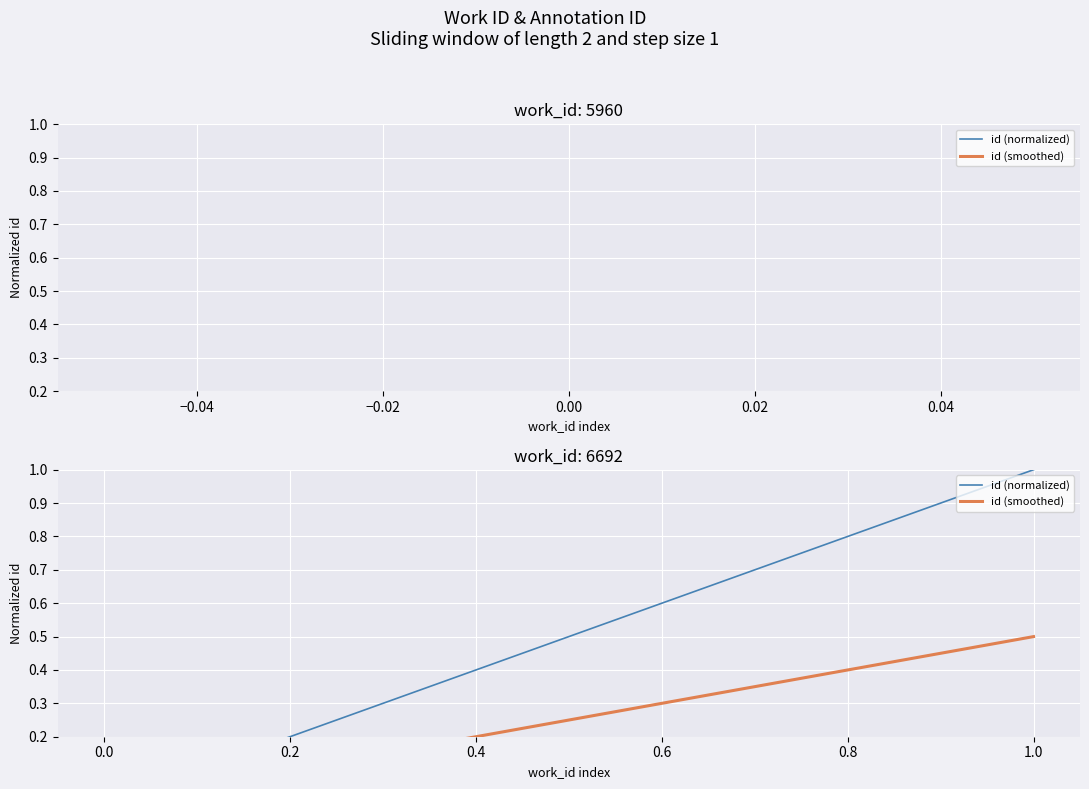

How many positive values does the id (smoothed) series have?

1